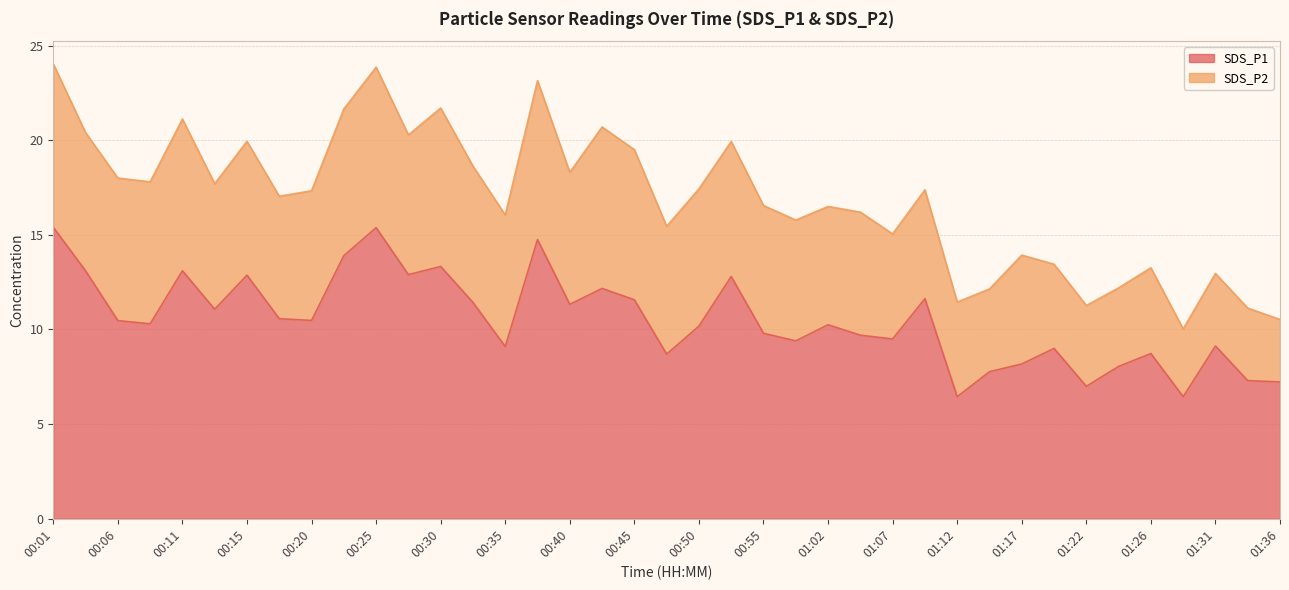

At which label does the data first exceed 10?

00:01